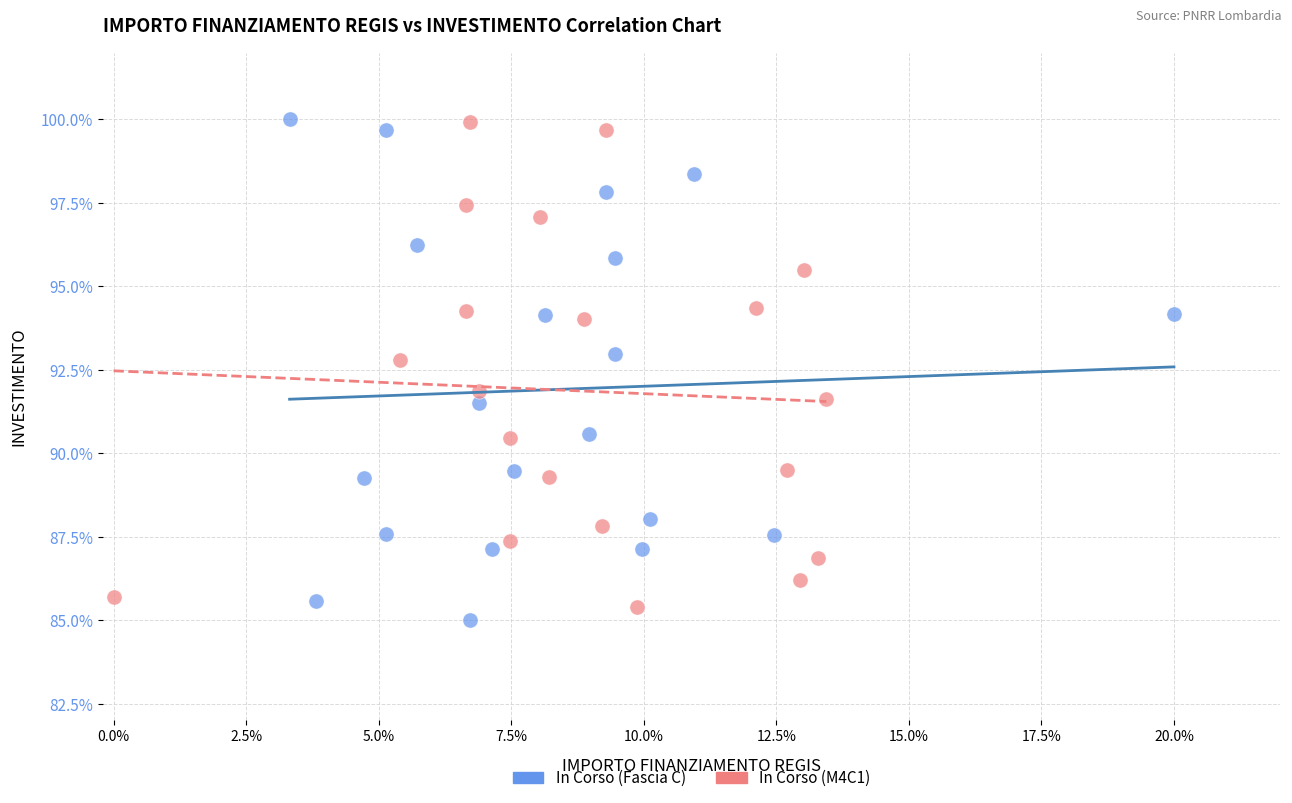

Which series contains the lowest Y value?

In Corso (Fascia C)